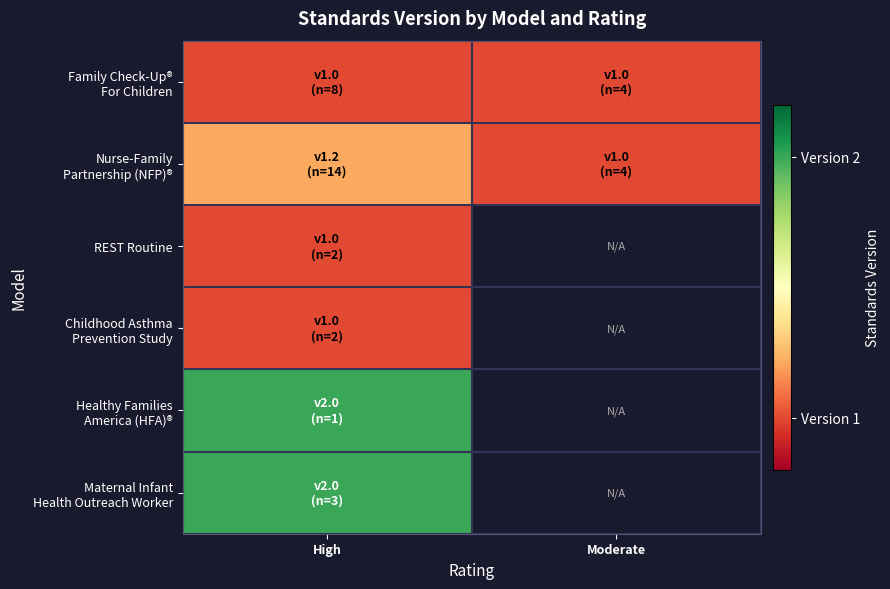

What is the spread (max minus min) of values at High?

1.0